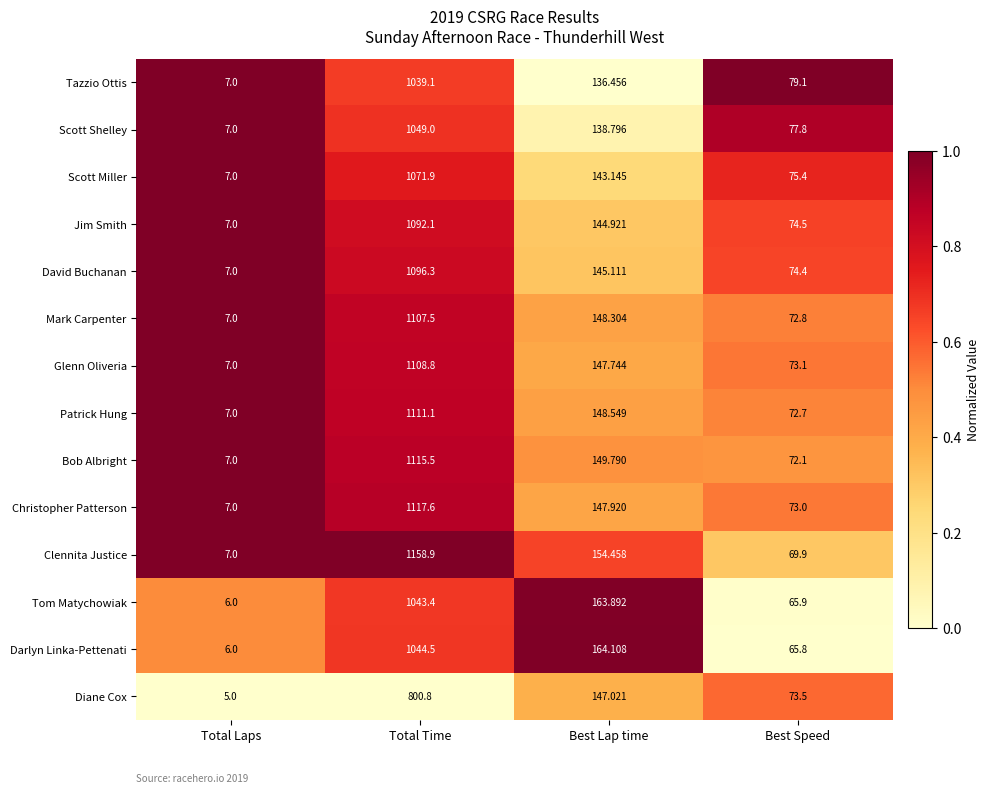

Rank the series by their maximum value, from highest to lowest.

Clennita Justice, Christopher Patterson, Bob Albright, Patrick Hung, Glenn Oliveria, Mark Carpenter, David Buchanan, Jim Smith, Scott Miller, Scott Shelley, Darlyn Linka-Pettenati, Tom Matychowiak, Tazzio Ottis, Diane Cox